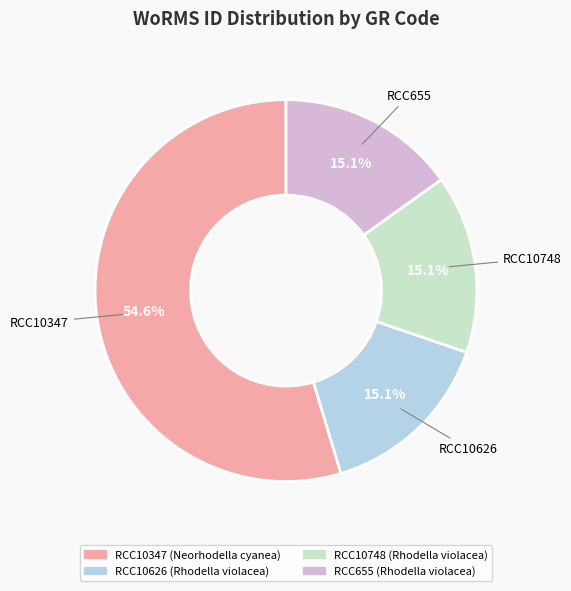

What is the ratio of the value at RCC655 to the value at RCC10748?

1.0